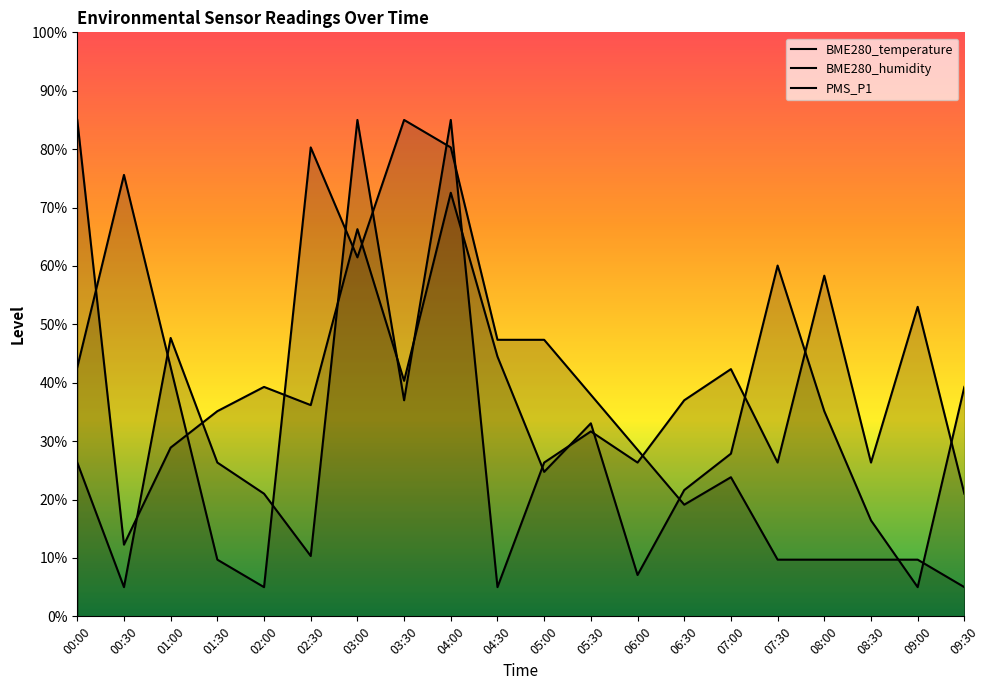

What is the spread (max minus min) of values at 04:00?

12.5